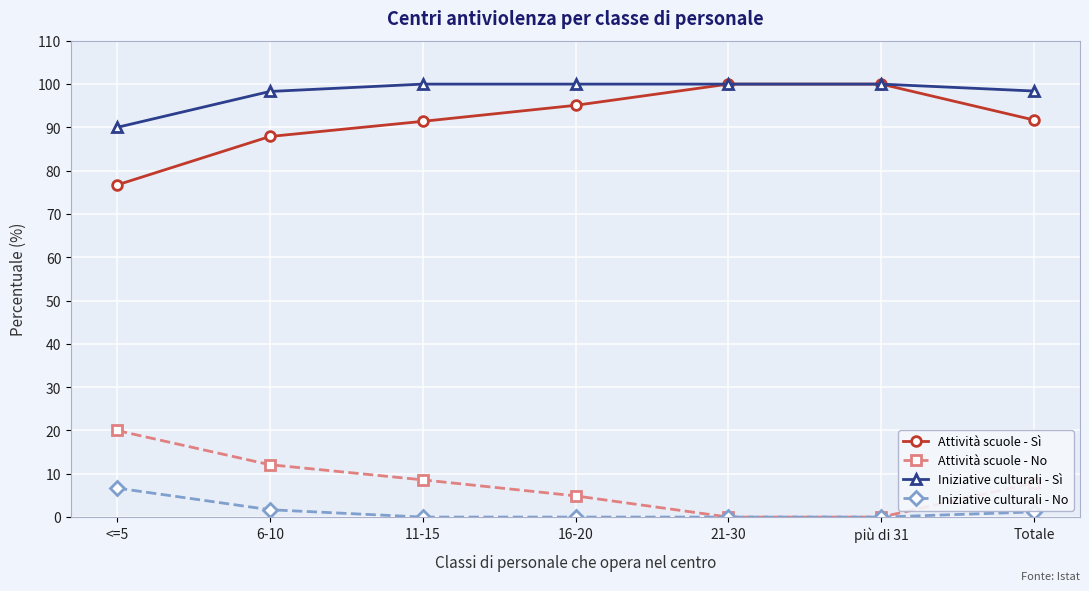

How many values in the Iniziative culturali - Sì series are below 100?

3